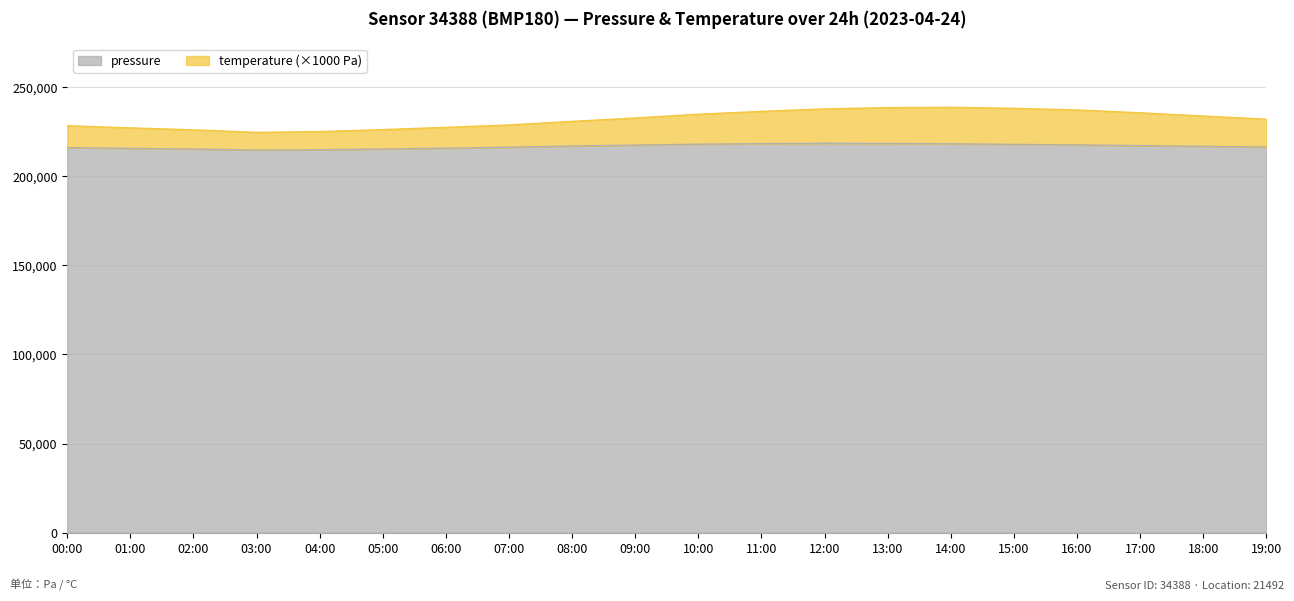

How many interior local peaks does the pressure series have?

1